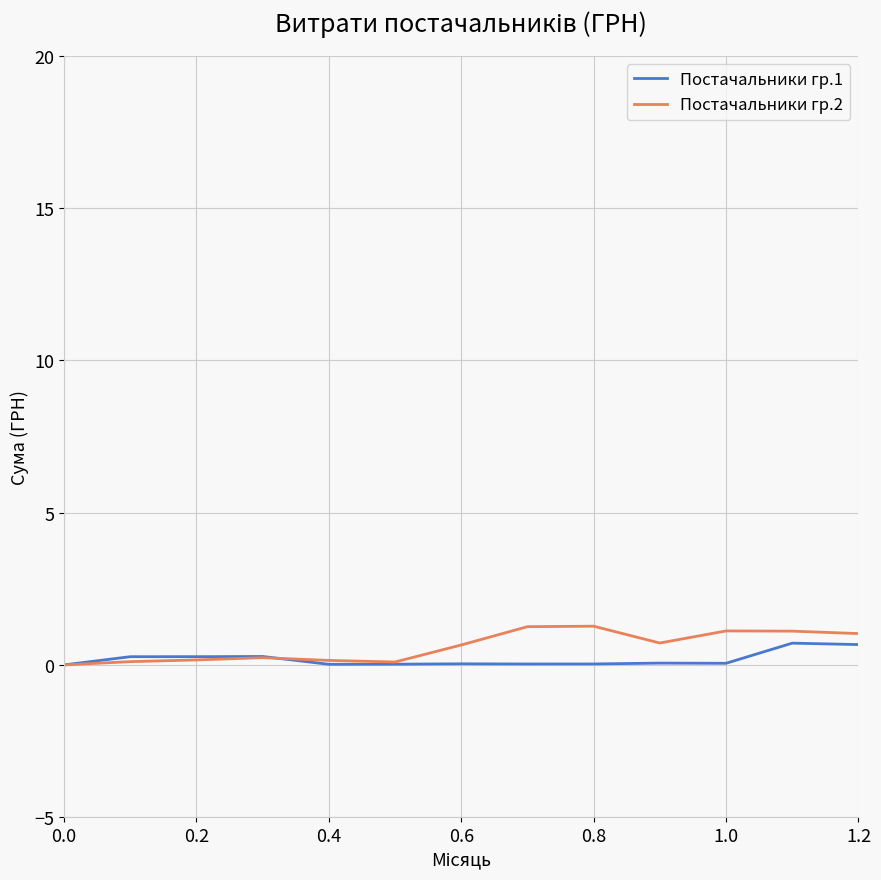

True or false: Постачальники гр.1 has more than 1 interior local peaks.

True